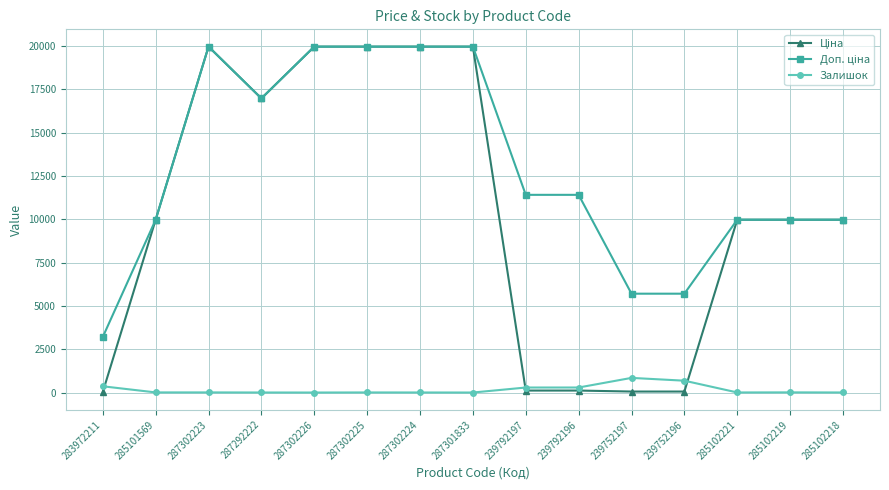

True or false: Залишок has more than 0 points higher than both neighbors.

True